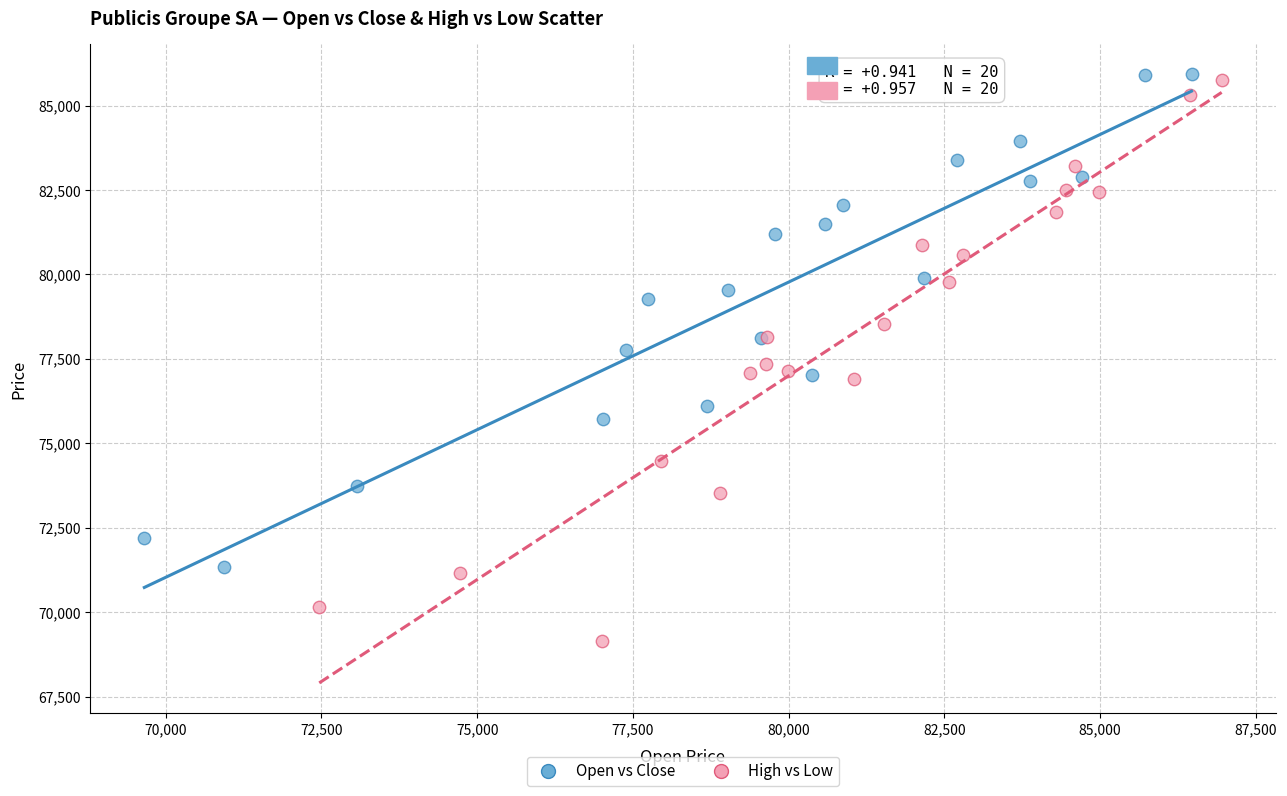

What are all the series names shown in the legend?

Open vs Close, High vs Low